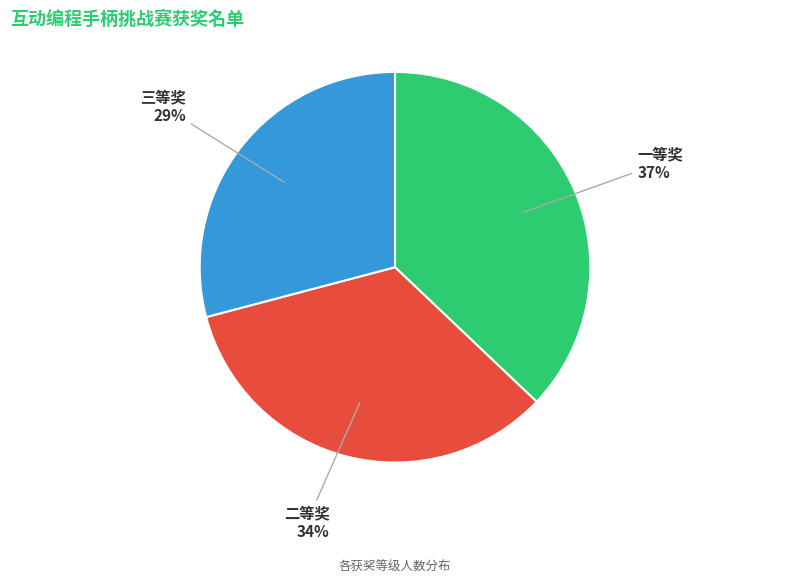

Rank the categories by value from lowest to highest.

三等奖, 二等奖, 一等奖